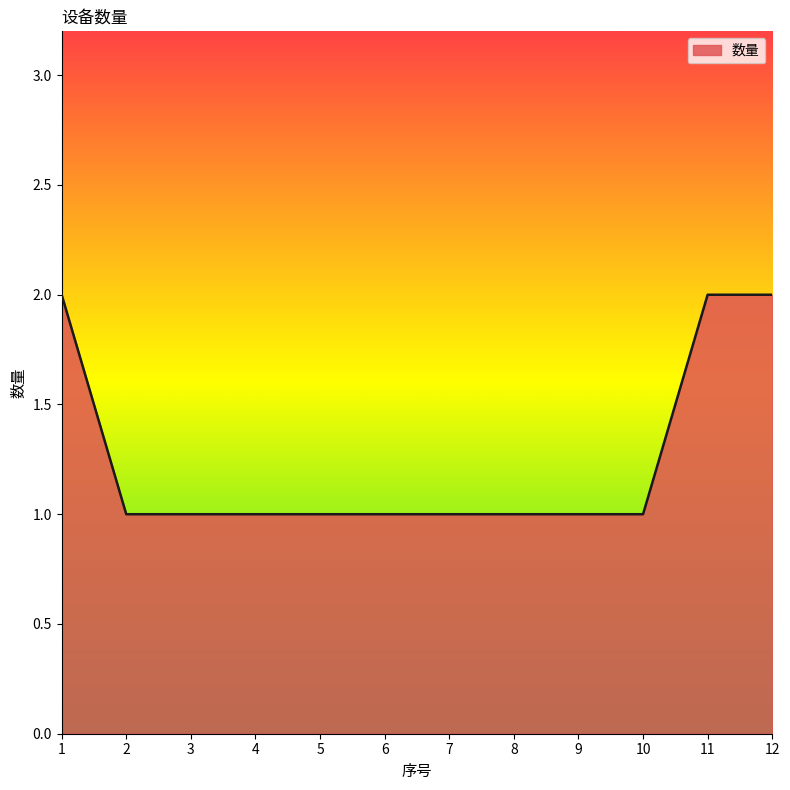

What is the maximum value shown in the chart?

2